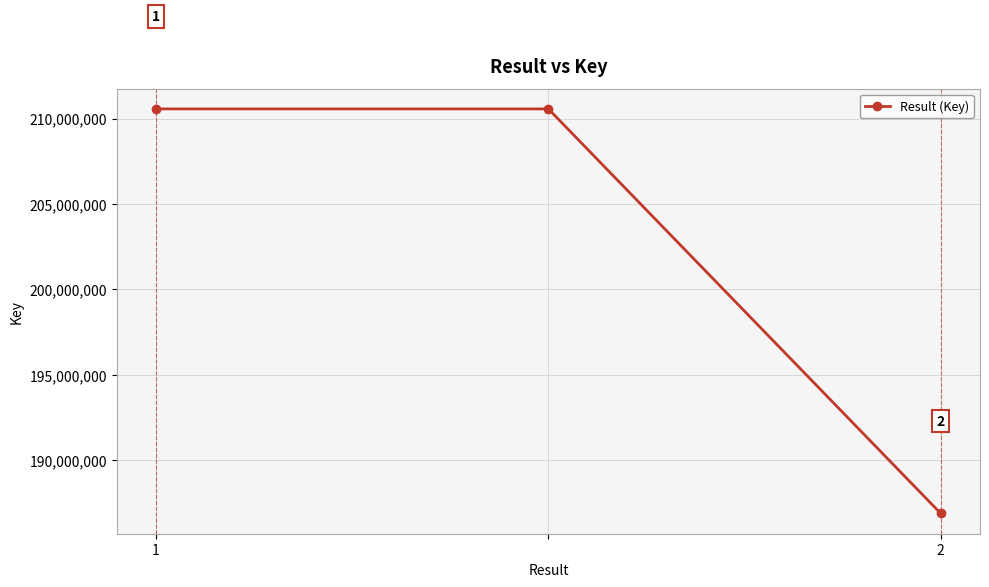

Reading left to right, transcribe all the data shown in this chart.

210566992	210566992	186887648